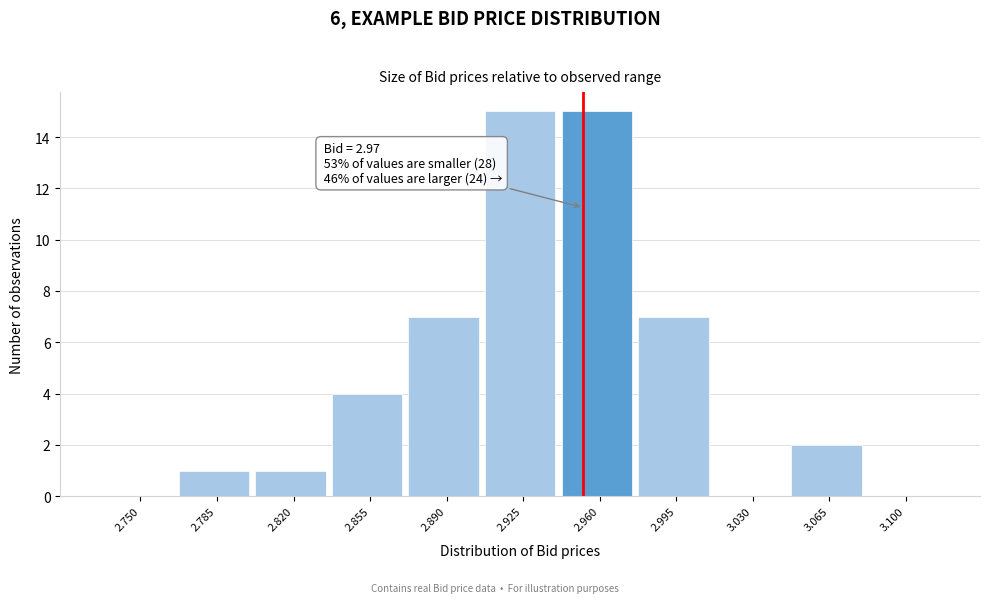

Reading left to right, what are all the values shown in this chart?

2.750=0	2.785=1	2.820=1	2.855=4	2.890=7	2.925=15	2.960=15	2.995=7	3.030=0	3.065=2	3.100=0